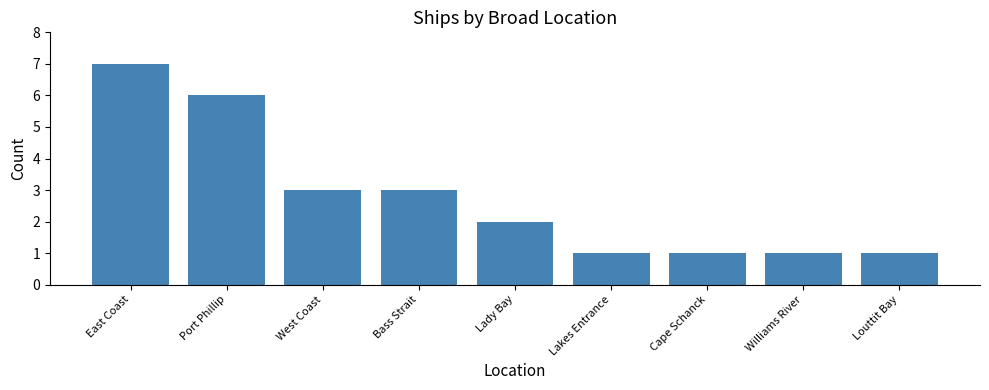

The chart shows a value of 0 at Williams River. True or false?

False